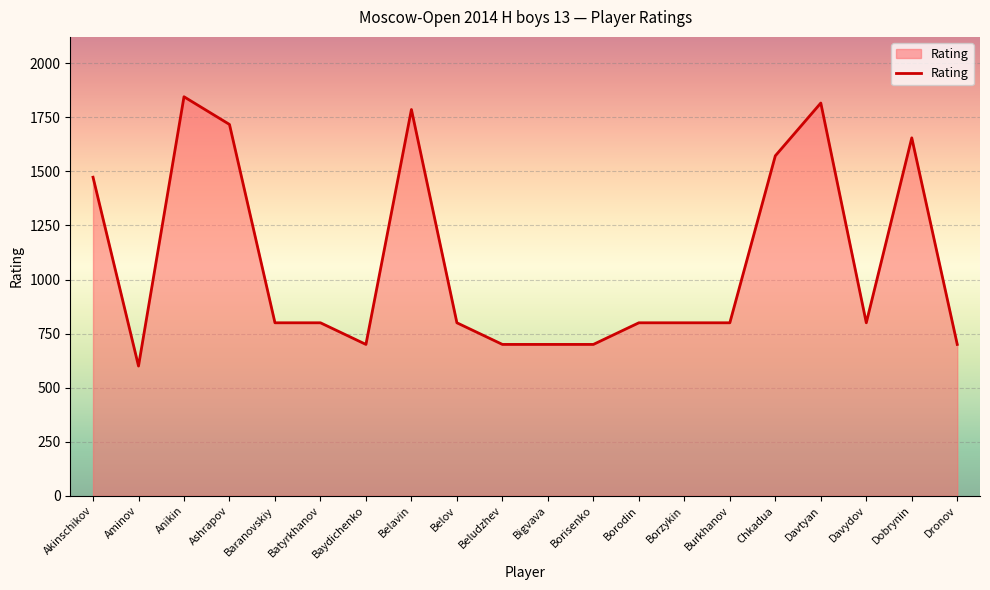

Where does the data first go above 800?

Akinschikov